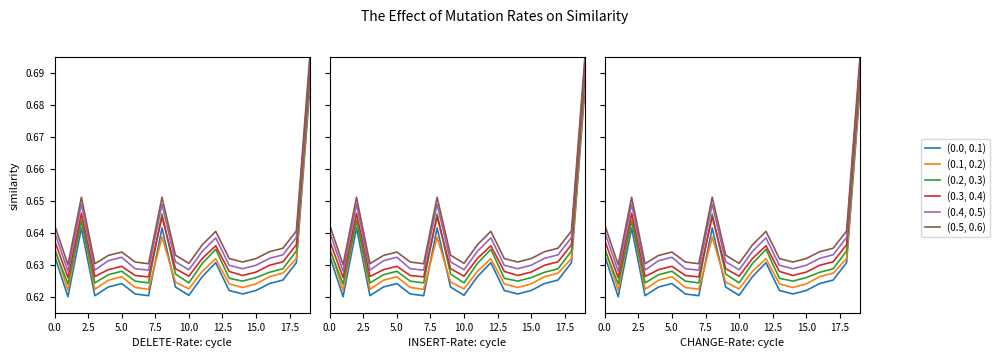

Does the chart have visible grid lines?

No